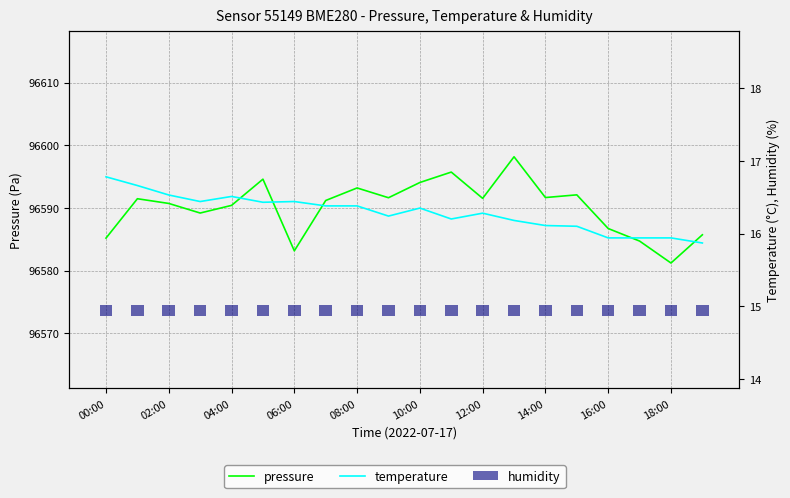

What is the value of the temperature bar at the 19th from the left?

15.9